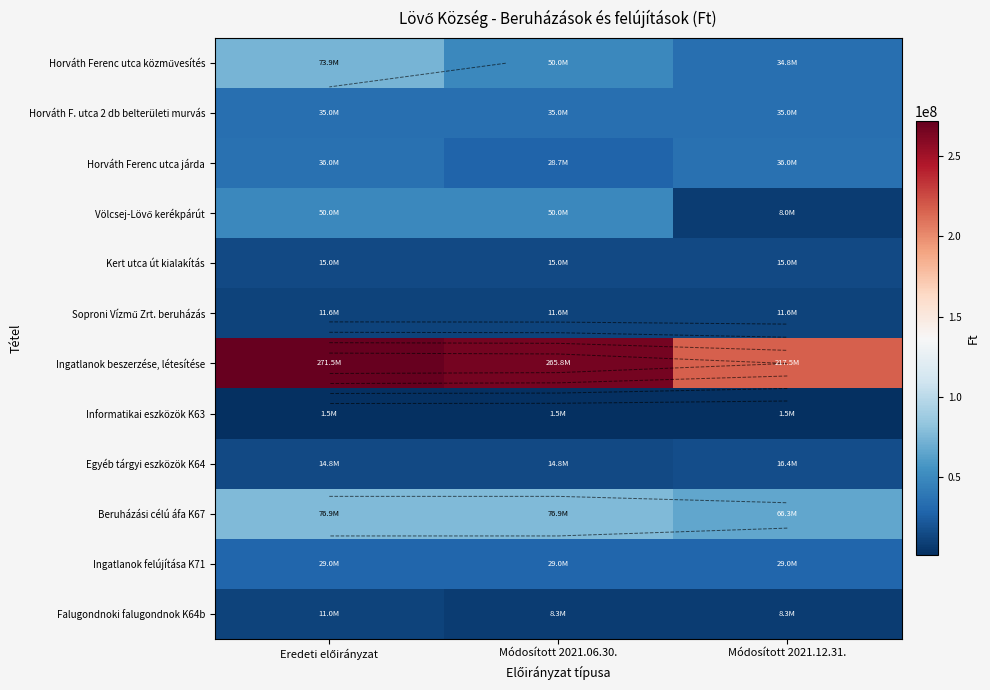

Rank the series by their maximum value, from highest to lowest.

Ingatlanok beszerzése, létesítése, Beruházási célú áfa K67, Horváth Ferenc utca közművesítés, Völcsej-Lövő kerékpárút, Horváth Ferenc utca járda, Horváth F. utca 2 db belterületi murvás, Ingatlanok felújítása K71, Egyéb tárgyi eszközök K64, Kert utca út kialakítás, Soproni Vízmű Zrt. beruházás, Falugondnoki falugondnok K64b, Informatikai eszközök K63